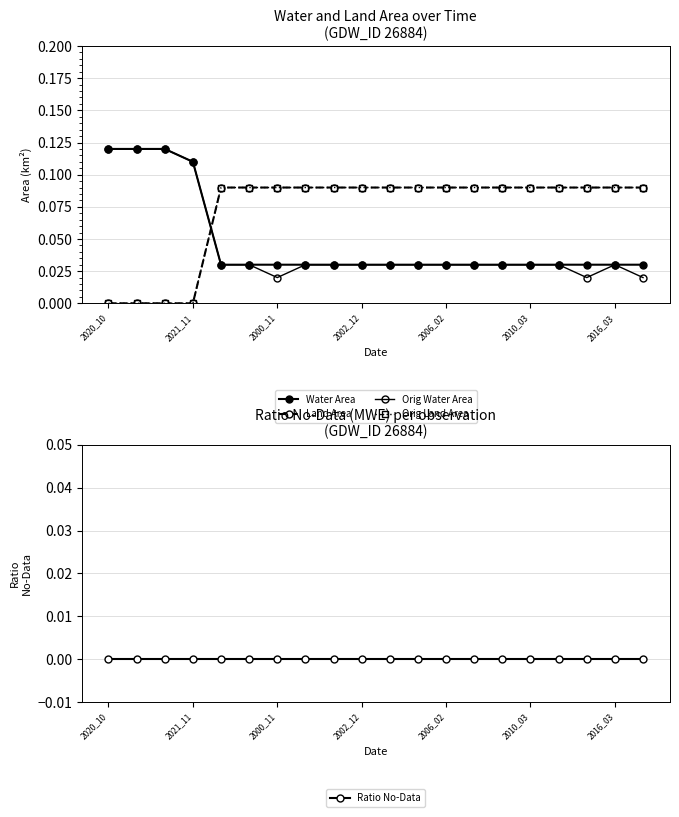

How many interior local peaks does the Orig Water Area series have?

1